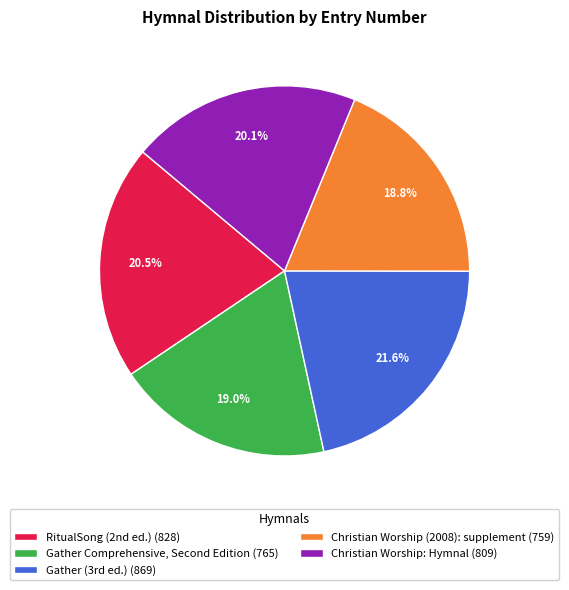

The Christian Worship (2008): supplement slice represents 19% of the pie. True or false?

True